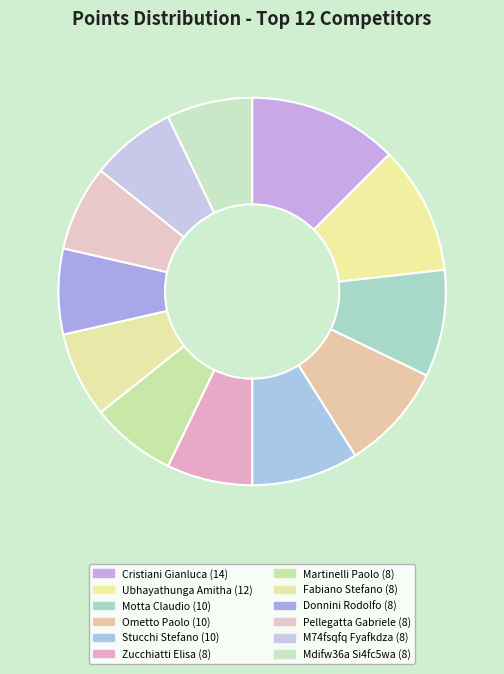

Is there any slice that represents more than half of the pie?

No